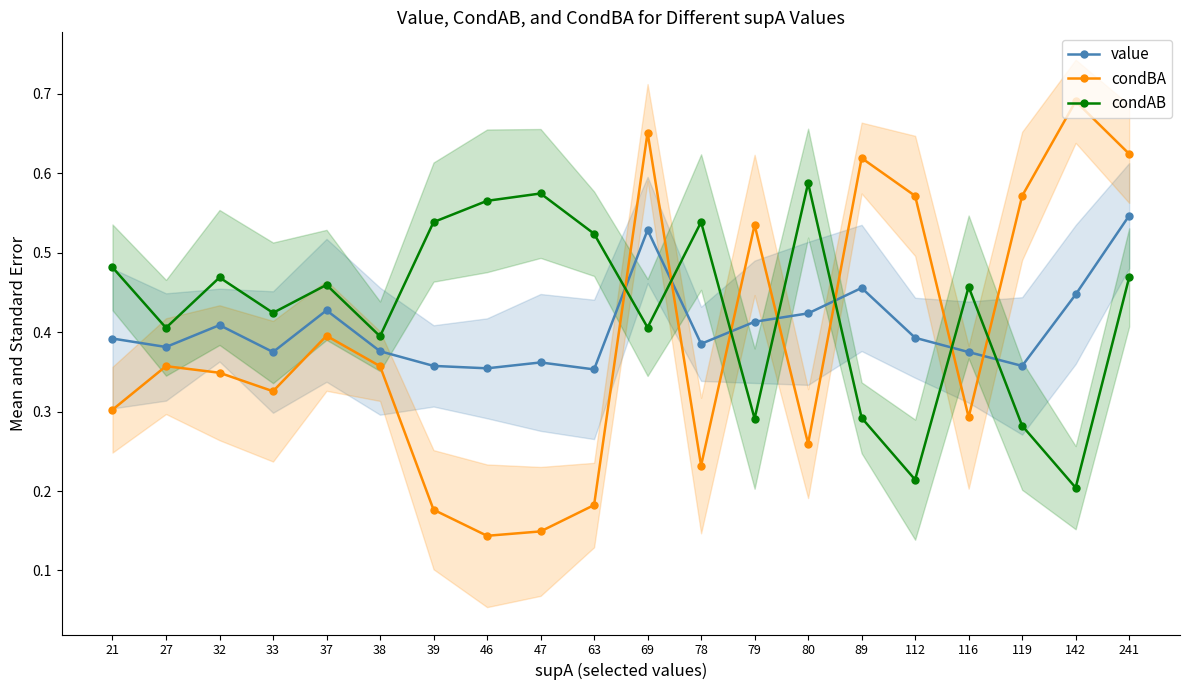

What is the highest value of the value series?

0.5